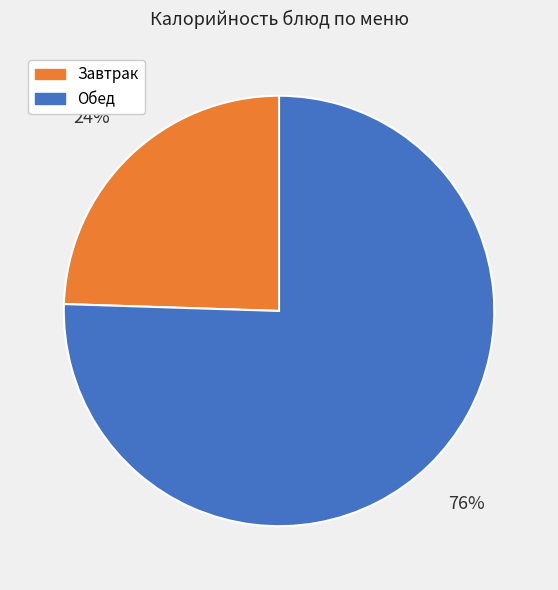

To the nearest percent, what is the average slice percentage?

50%